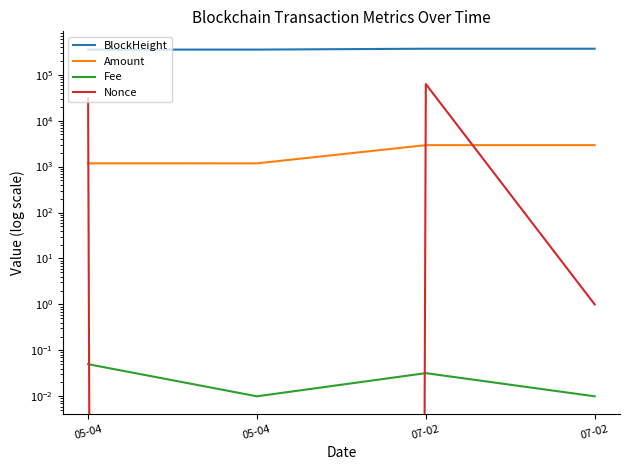

What is the label of the 3rd point from the left?

07-02